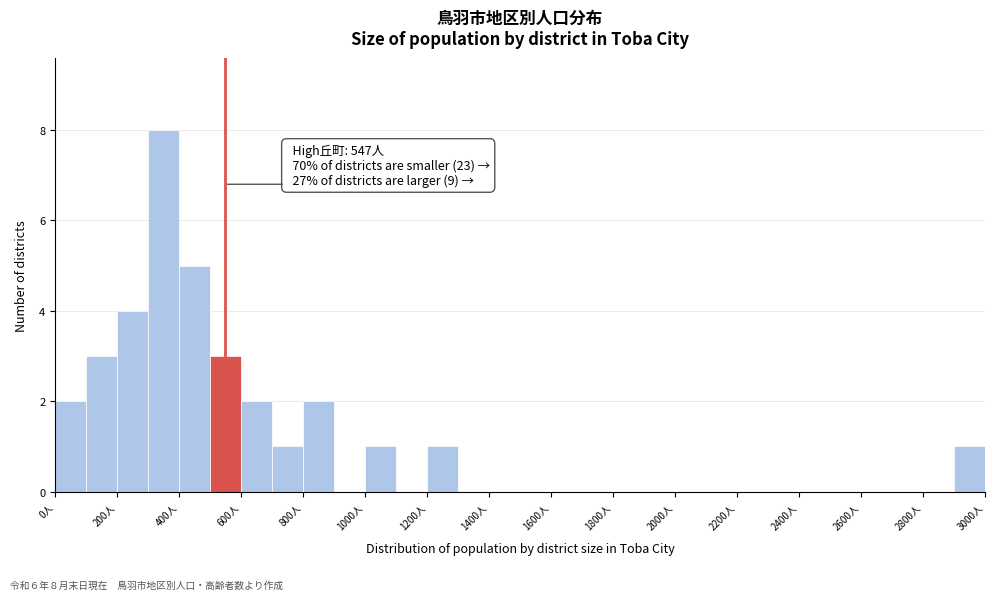

Over which range of the x-axis is the bar tallest?

300 to 400